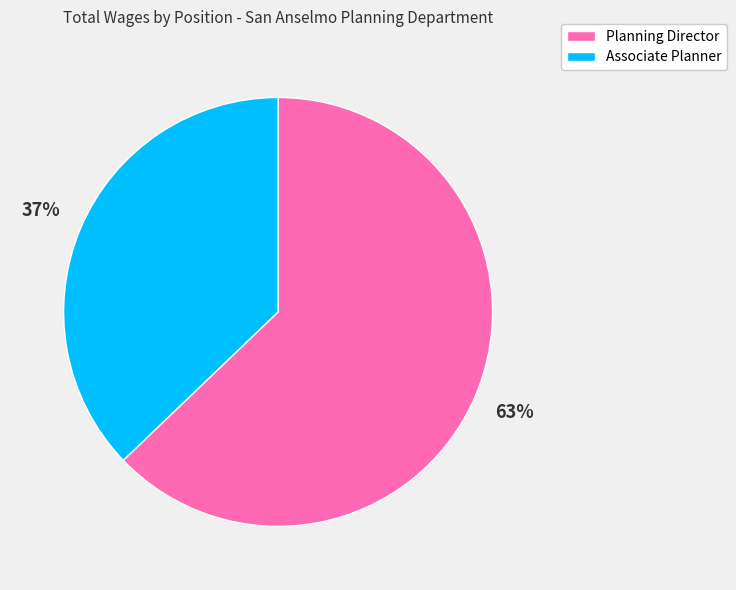

How many slices are in this pie chart?

2